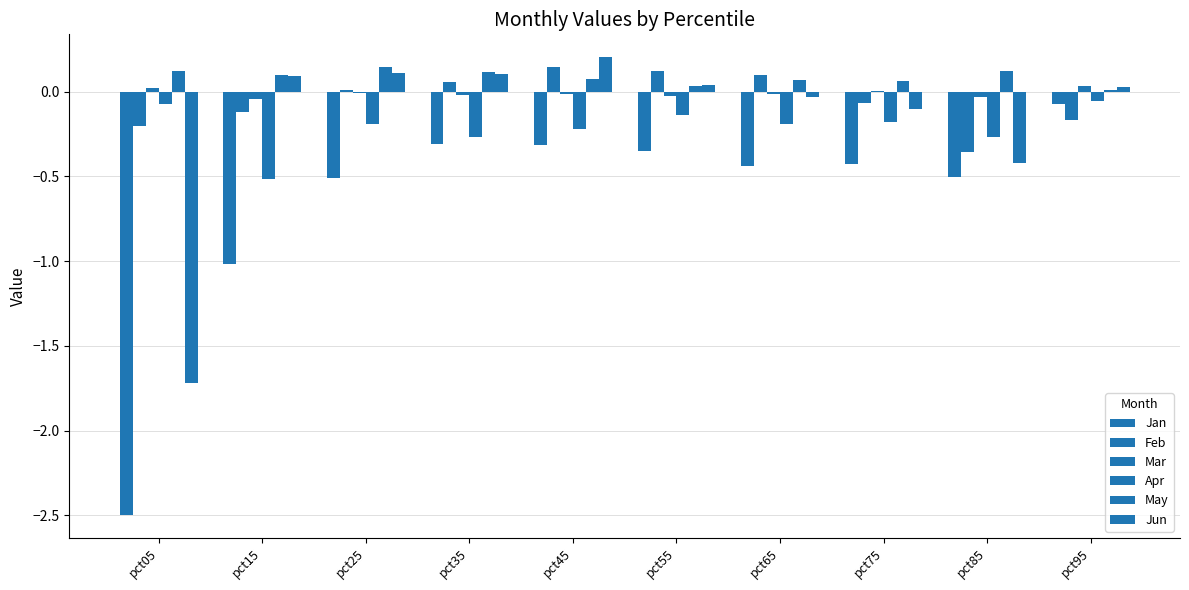

Where does the Feb series first go above 0?

pct25